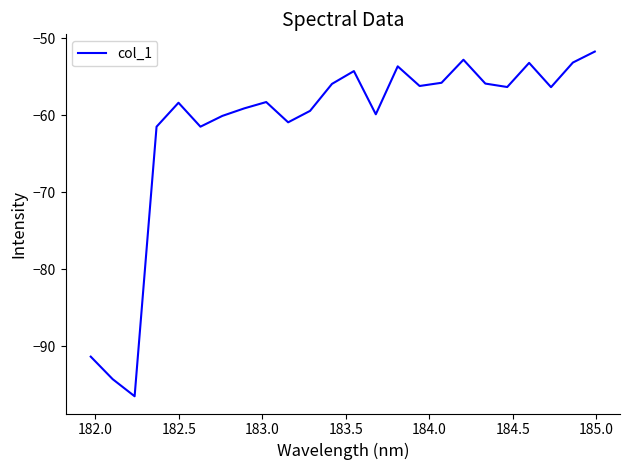

What is the maximum value shown in the chart?

-51.7